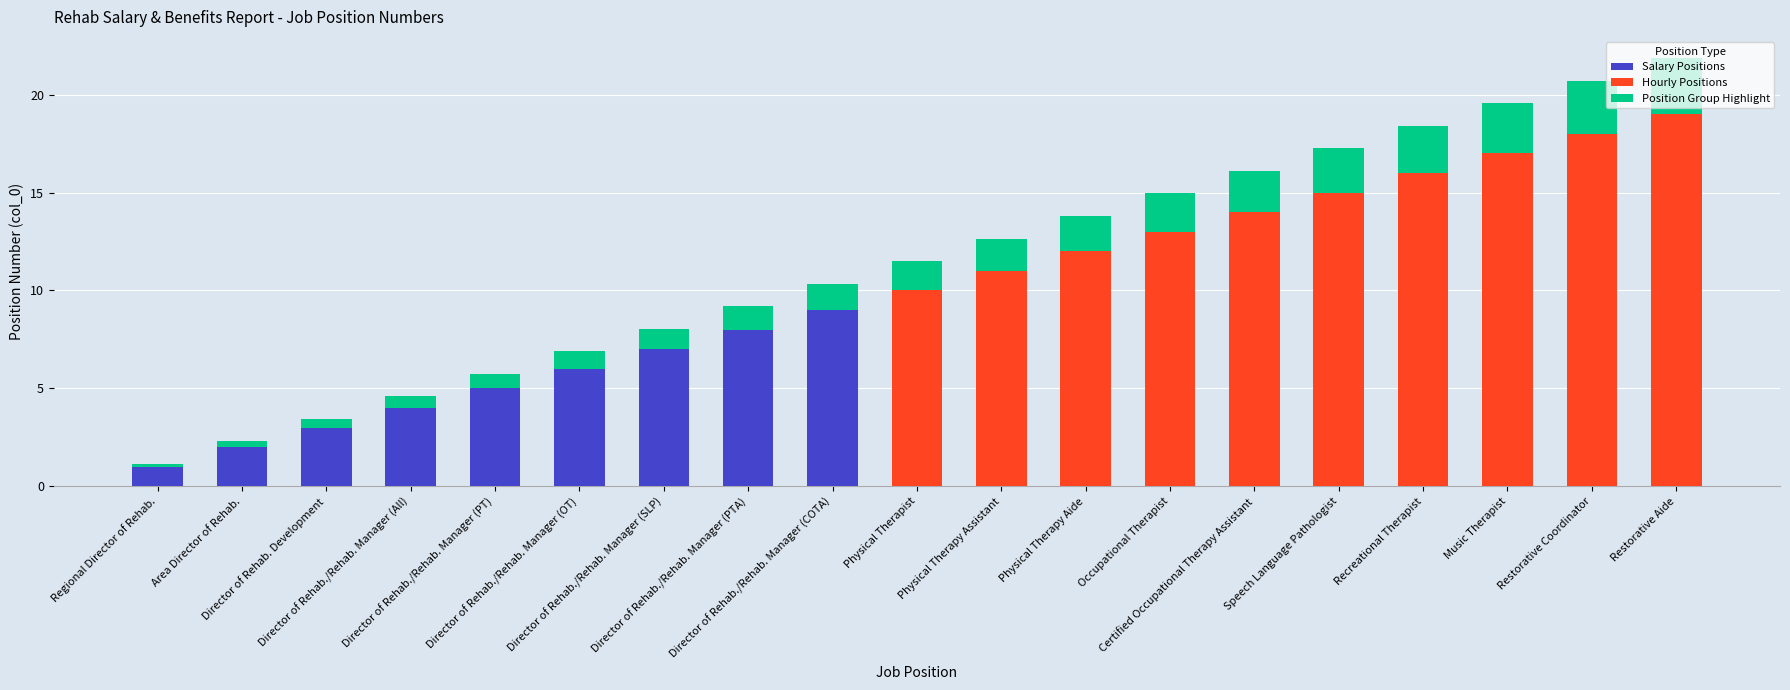

What is the sum of all Salary Positions values?

45.0